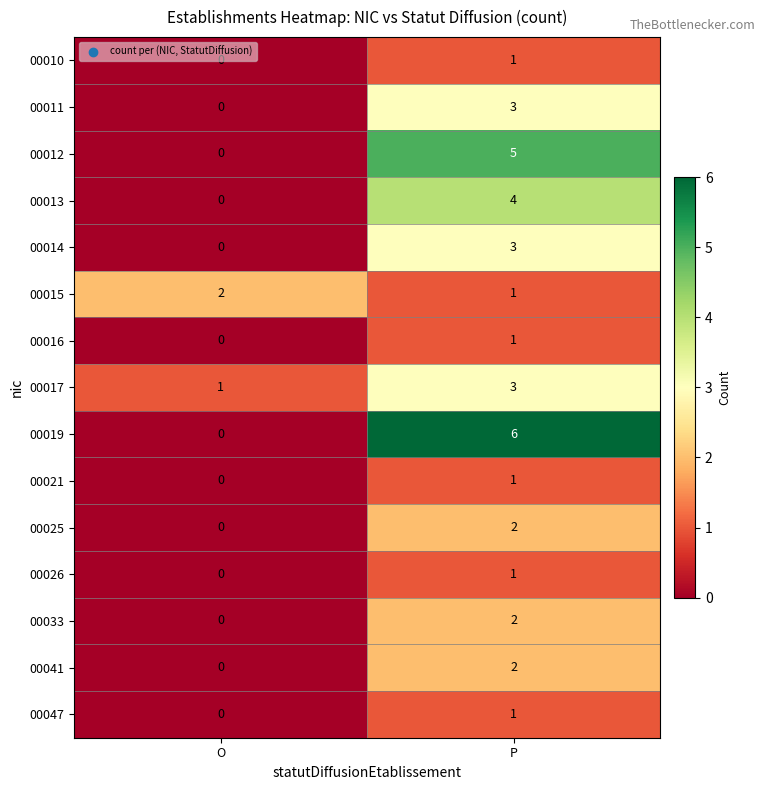

Which series changed the most between O and P?

00019